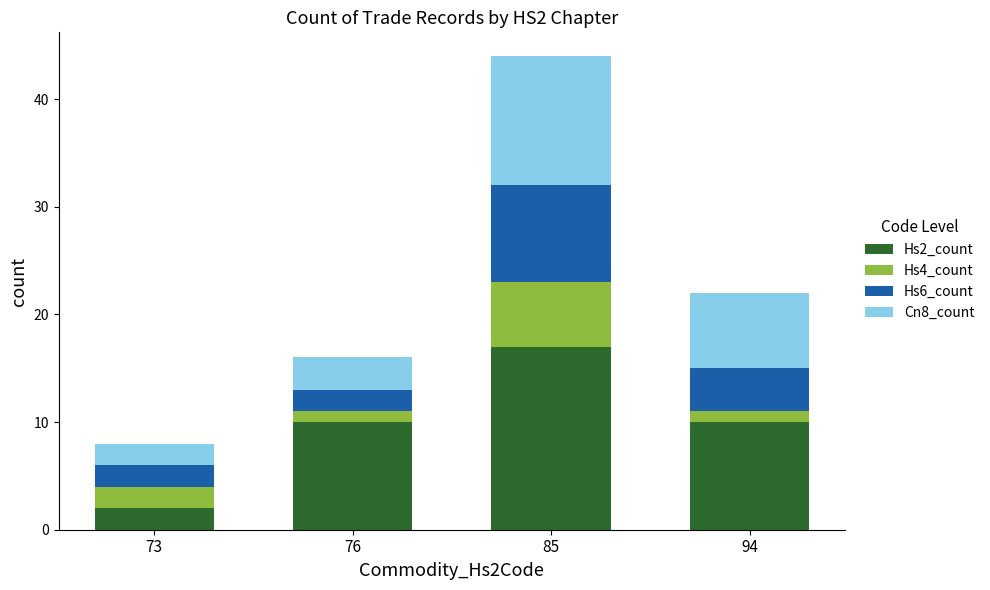

Is it true that Hs2_count equals 10 at 76?

True